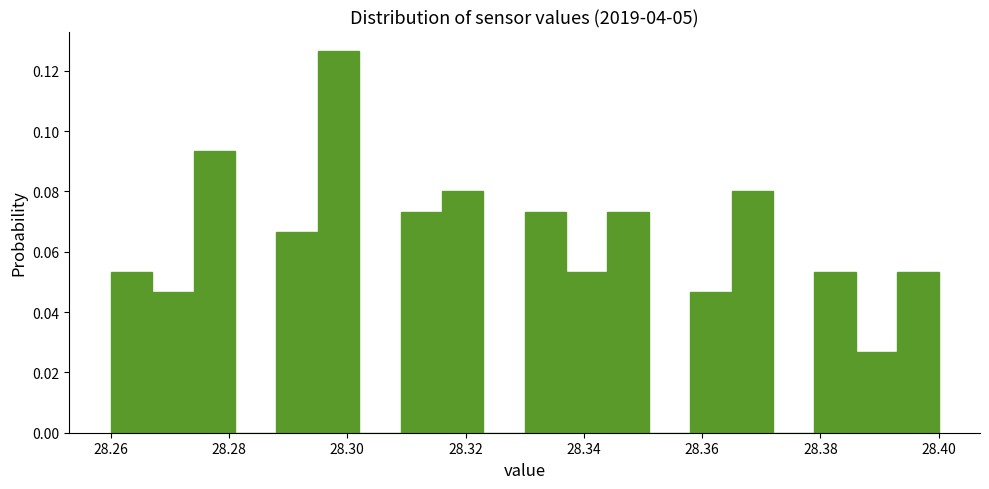

Read against the x-axis, roughly where is the centre of the tallest bar?

28.298